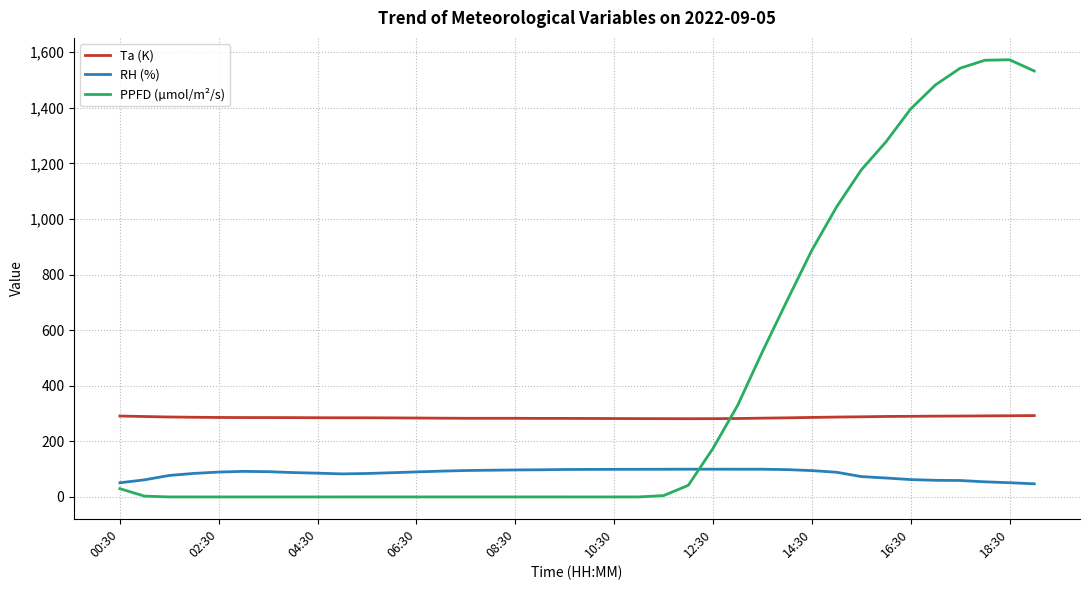

What is the difference between the maximum and minimum values in the RH (%) series?

52.6